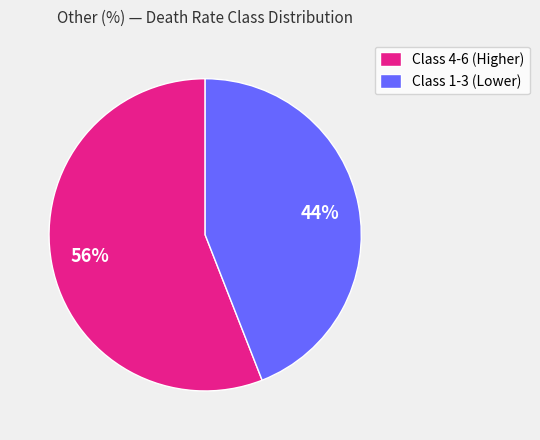

Is there any slice that represents more than half of the pie?

Yes